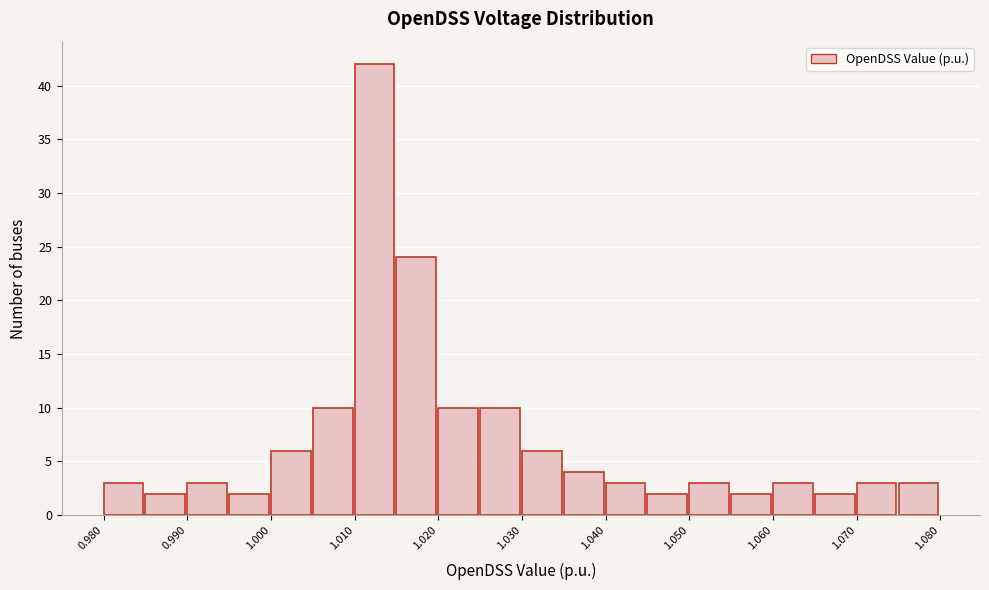

Reading left to right, transcribe this chart: for each bar, give the range it covers on the x-axis and its height. The values are not printed on the chart, so give them approximately, as read against the axis.

0.980 to 0.985: 3
0.985 to 0.990: 2
0.990 to 0.995: 3
0.995 to 1.000: 2
1.000 to 1.005: 6
1.005 to 1.010: 10
1.010 to 1.015: 42
1.015 to 1.020: 24
1.020 to 1.025: 10
1.025 to 1.030: 10
1.030 to 1.035: 6
1.035 to 1.040: 4
1.040 to 1.045: 3
1.045 to 1.050: 2
1.050 to 1.055: 3
1.055 to 1.060: 2
1.060 to 1.065: 3
1.065 to 1.070: 2
1.070 to 1.075: 3
1.075 to 1.080: 3